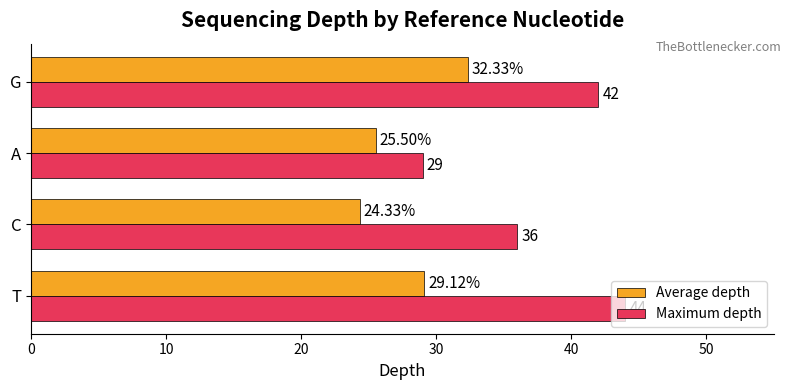

Which series has the widest spread of values?

Maximum depth